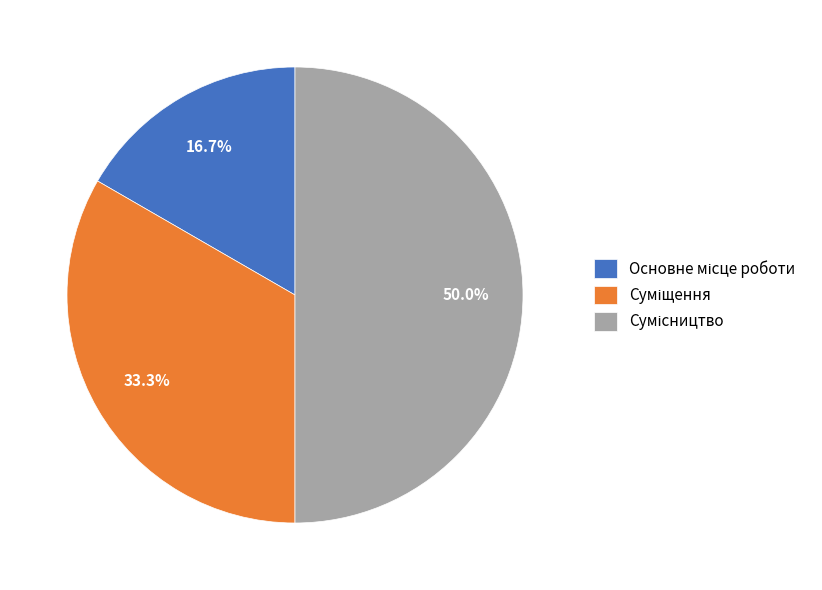

To the nearest percent, what is the difference between the largest and smallest slice percentages?

33%